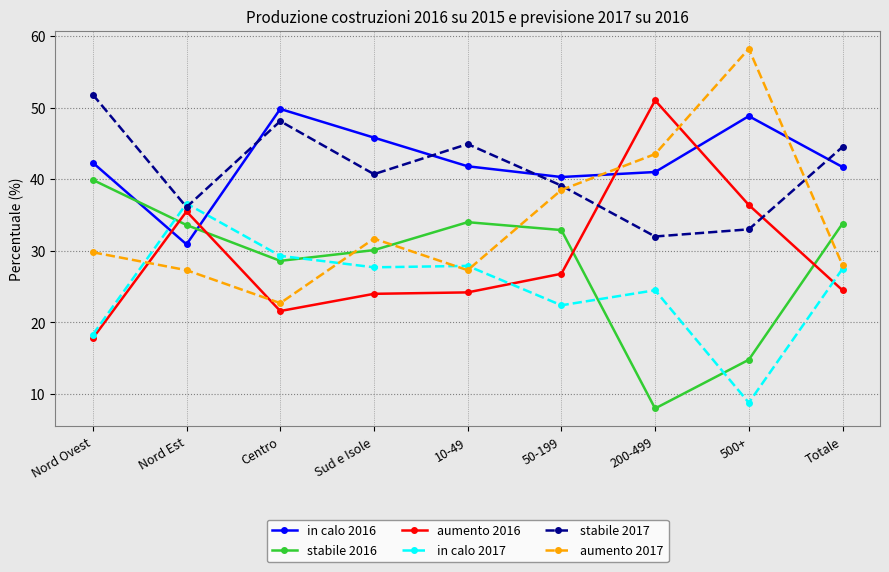

In aumento 2016, how many points are higher than both neighbors (excluding endpoints)?

2